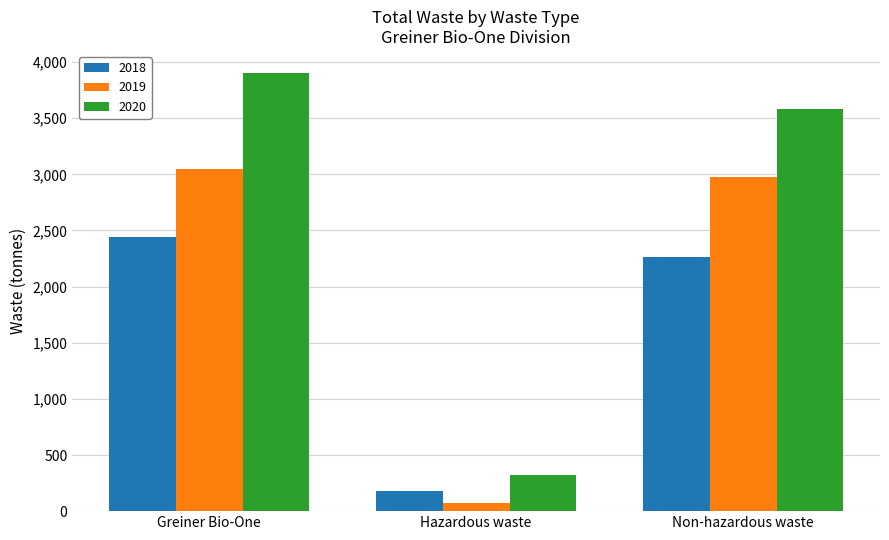

Reading left to right, extract all data points from this chart.

2018: Greiner Bio-One=2444	Hazardous waste=182	Non-hazardous waste=2261
2019: Greiner Bio-One=3050	Hazardous waste=72	Non-hazardous waste=2978
2020: Greiner Bio-One=3904	Hazardous waste=324	Non-hazardous waste=3580